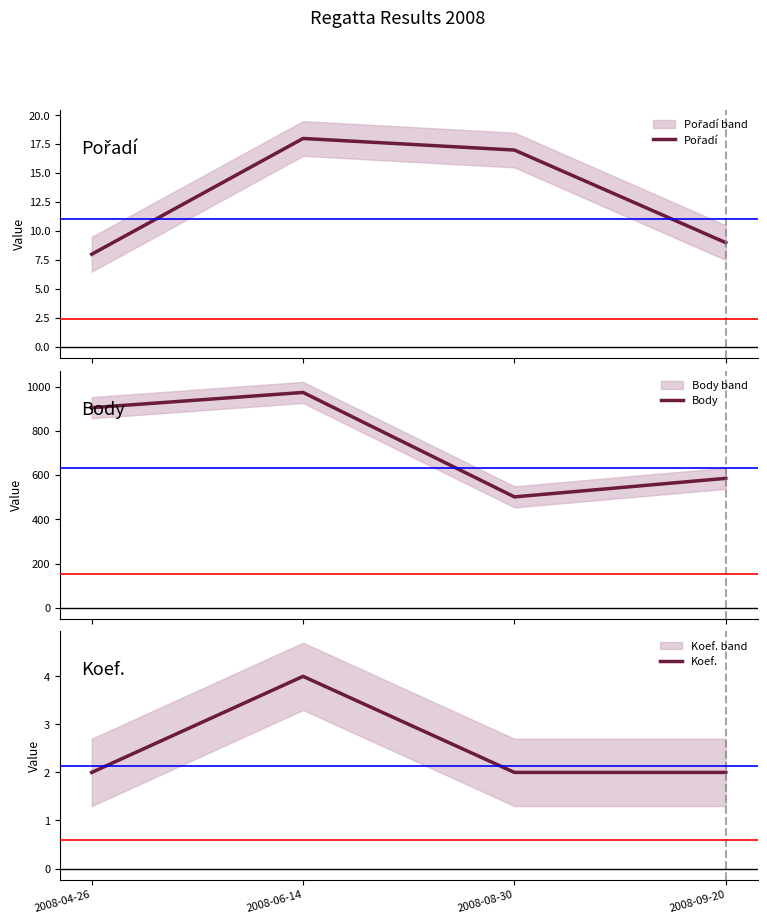

Is the value of Koef. at 2008-06-14 greater than the value of Body at 2008-09-20?

No